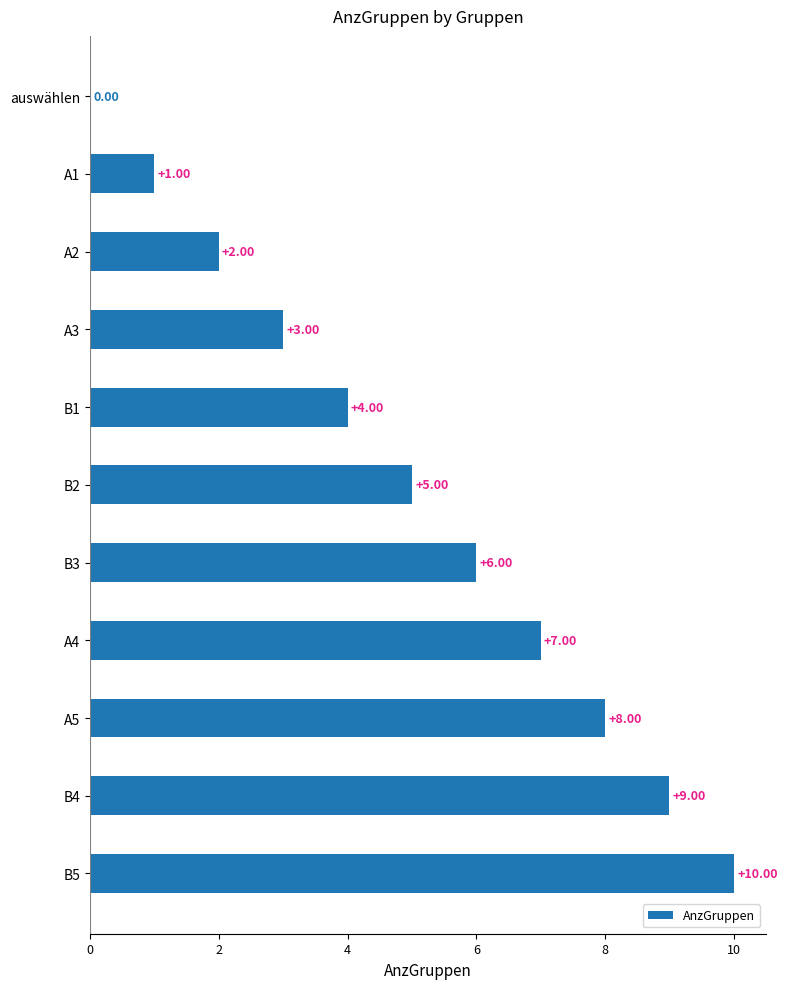

What is the ratio of the value at B3 to the value at B4?

0.7